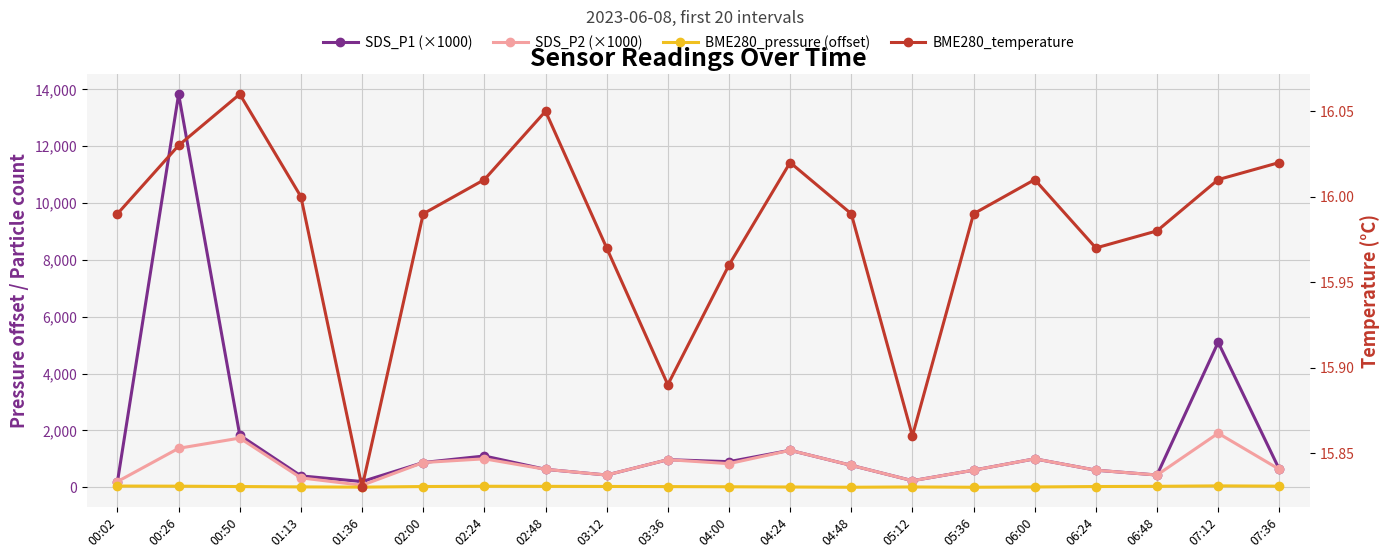

Which series changed the most between 00:02 and 06:48?

SDS_P1 (×1000)